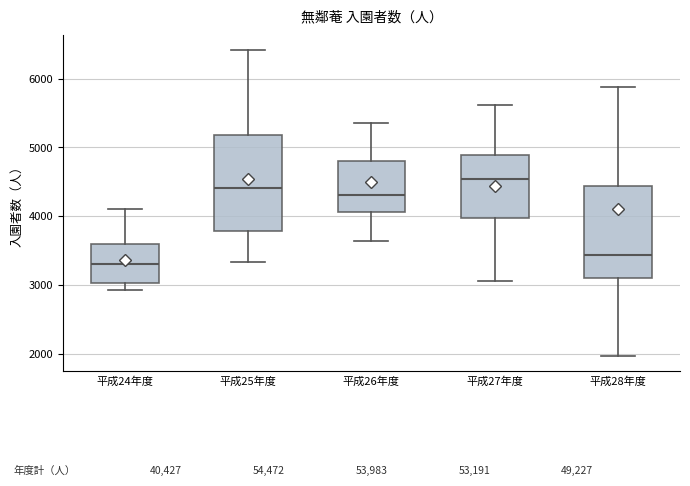

Reading left to right, read every box against the y-axis: the position of its median line, the range the box covers, and the ends of its whiskers. The values are not printed on the chart, so give them approximately, as read against the axis.

平成24年度: median 3300, box 3000 to 3600, whiskers 2900 to 4100
平成25年度: median 4400, box 3800 to 5200, whiskers 3300 to 6400
平成26年度: median 4300, box 4100 to 4800, whiskers 3600 to 5400
平成27年度: median 4500, box 4000 to 4900, whiskers 3100 to 5600
平成28年度: median 3400, box 3100 to 4400, whiskers 2000 to 5900